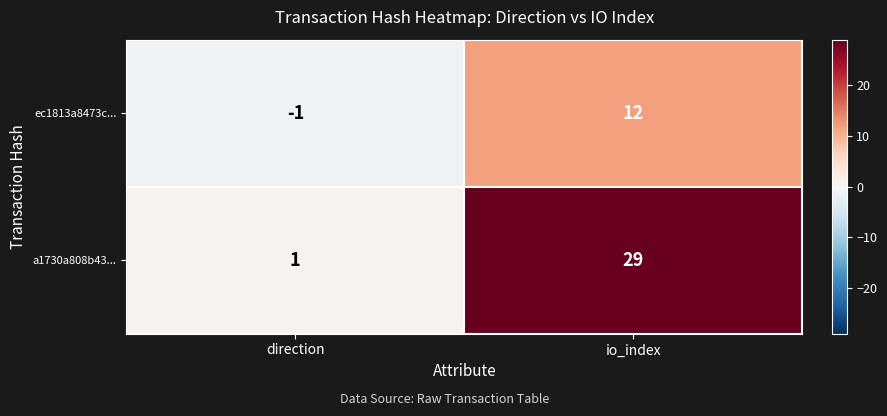

What is the greatest value displayed?

29